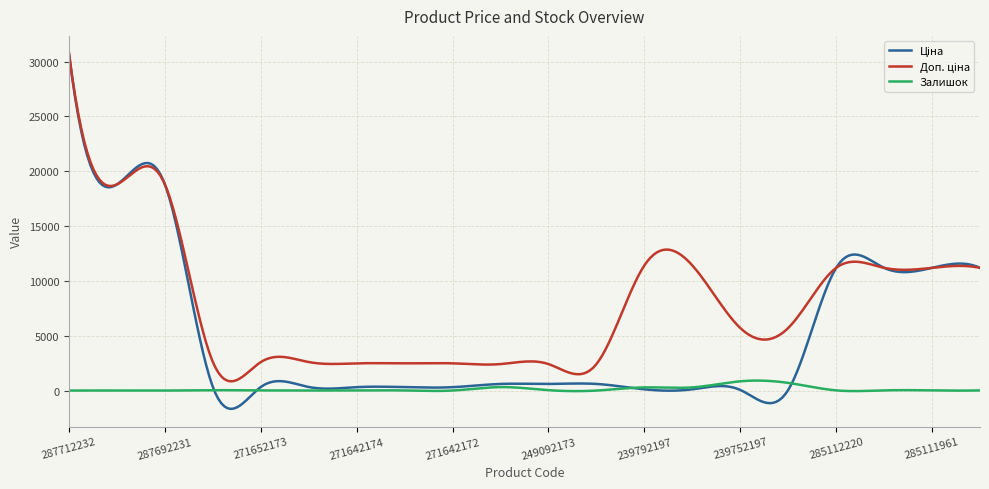

True or false: Залишок has more than 0 interior local peaks.

True